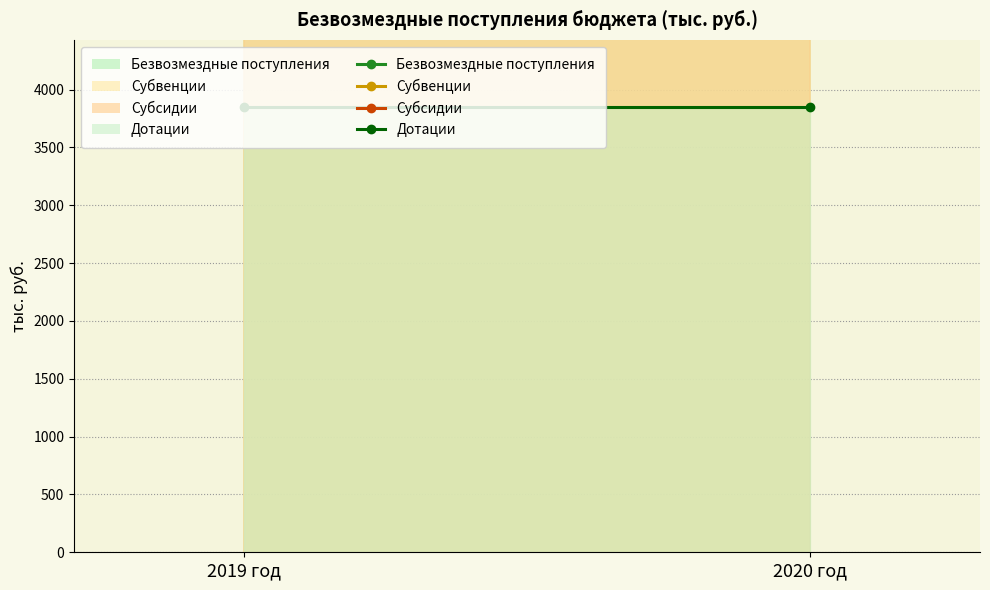

What position from the left is 2020 год?

2